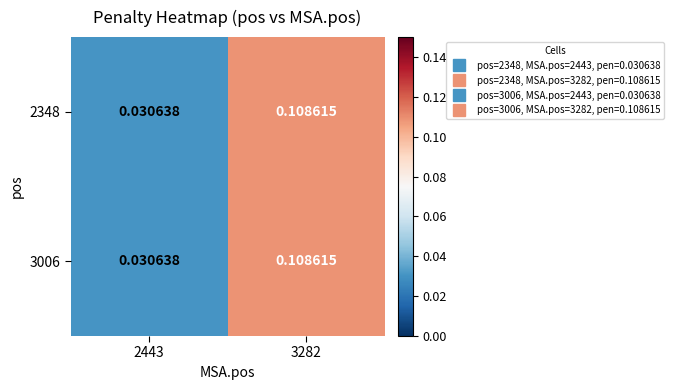

Is the value of 3006 at 2443 greater than the value of 2348 at 3282?

No